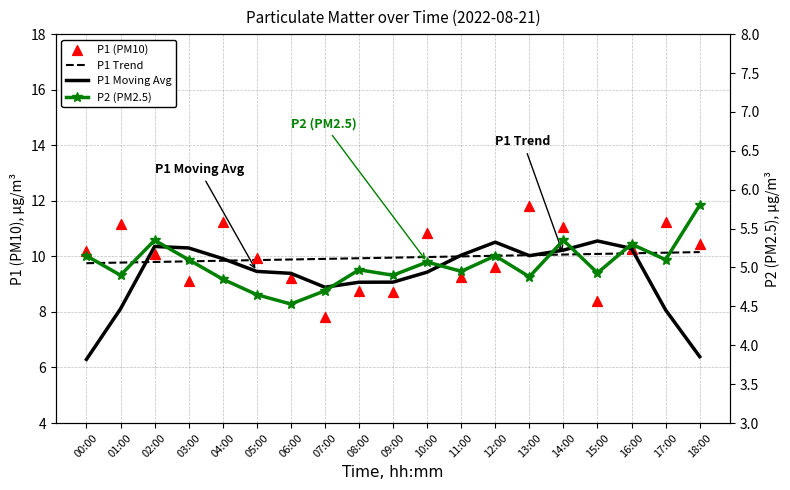

Which series reaches the minimum Y coordinate?

P2 (PM2.5)